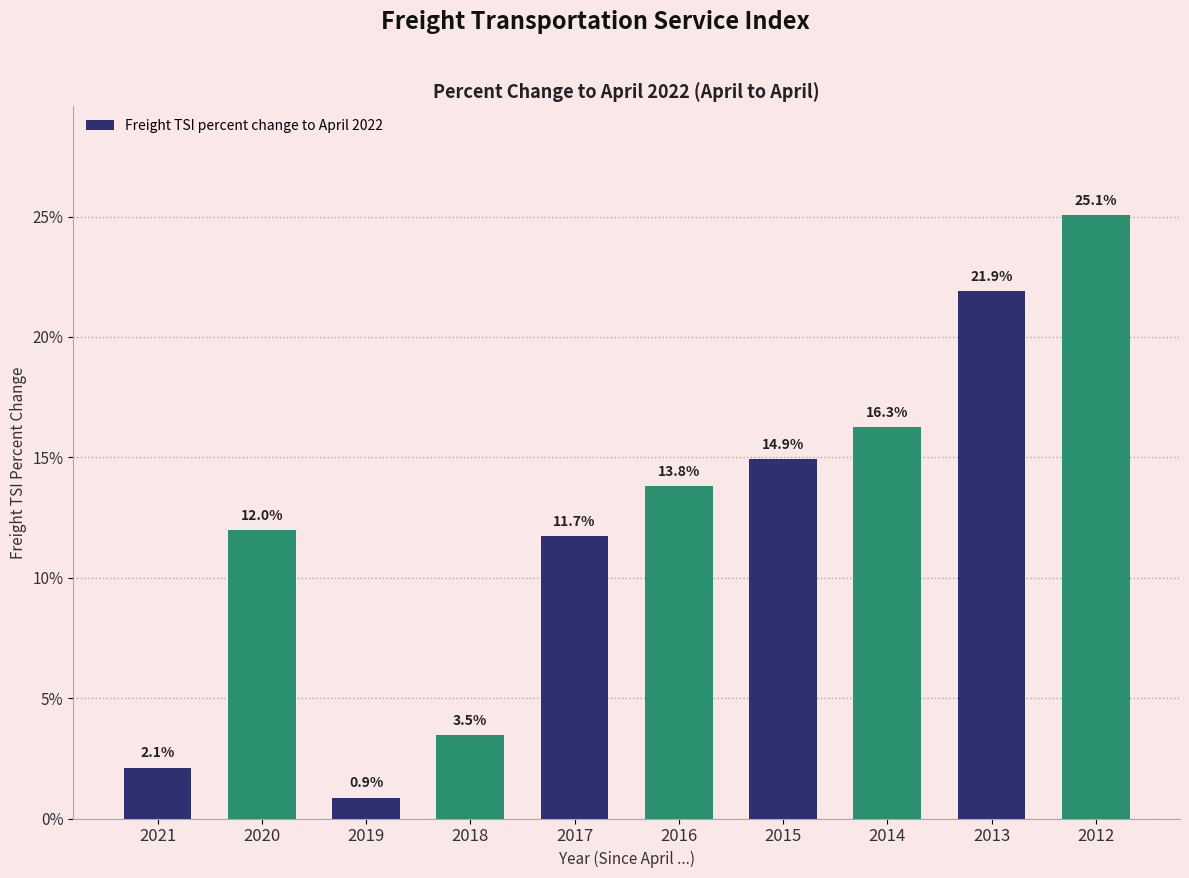

Which label corresponds to the largest value in the chart?

2012